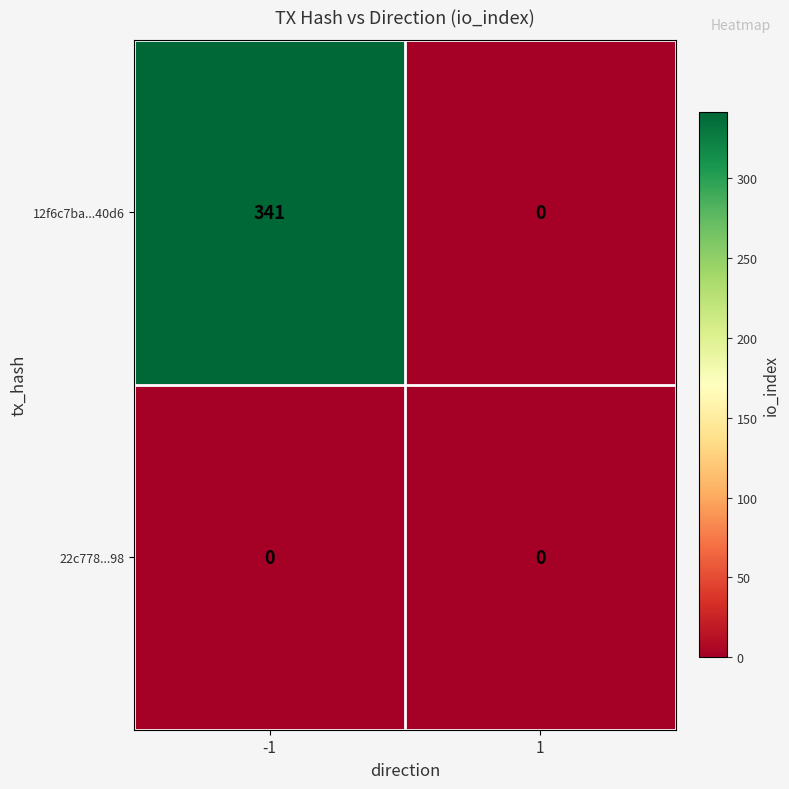

What is the highest value of the 12f6c7ba...40d6 series?

341